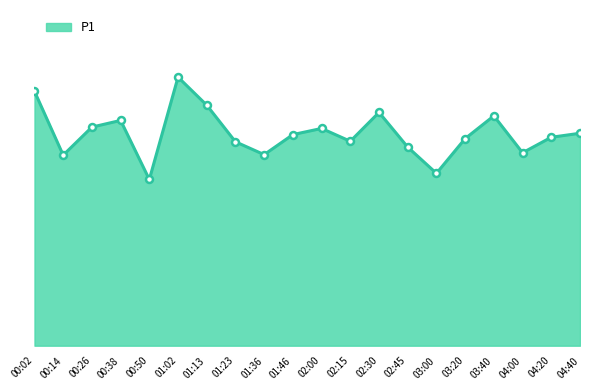

What is the approximate value at 00:26?

8.2